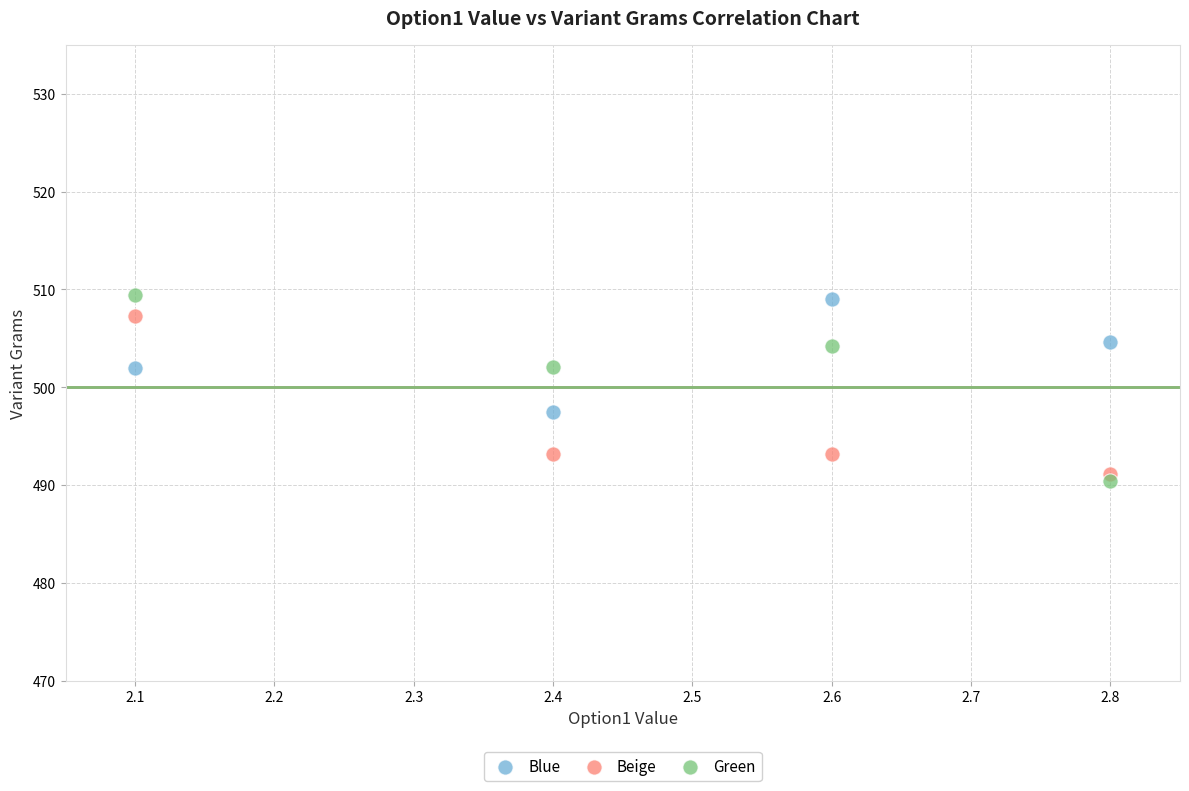

What is the X range (max minus min) for the scatter plot?

0.7